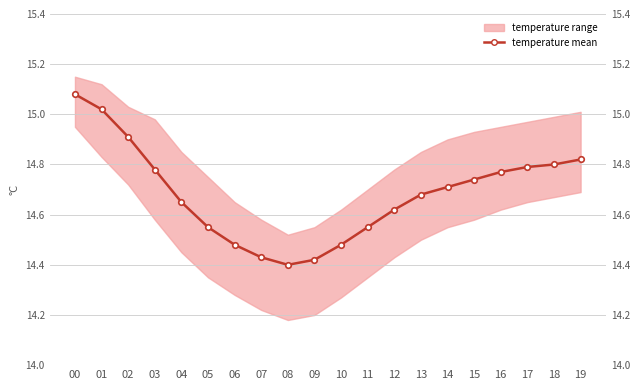

What is the change in value from 12 to 15?

+0.1